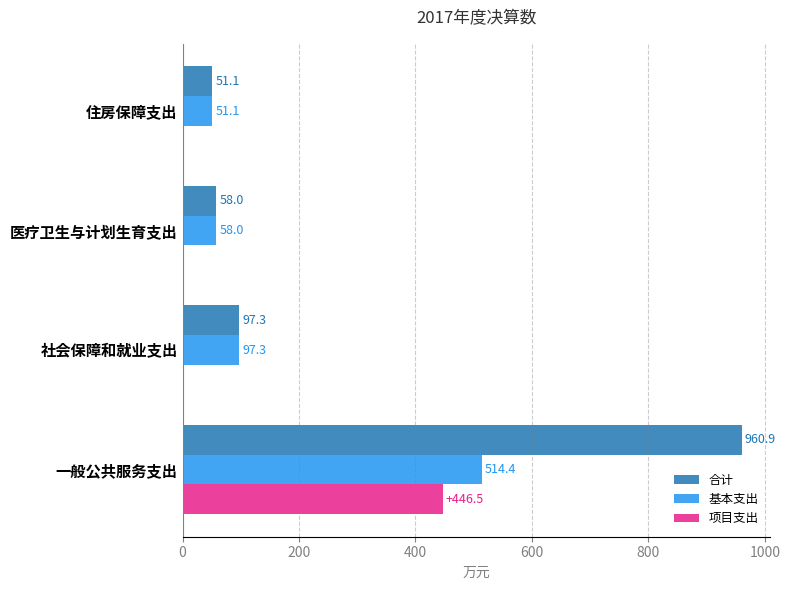

What are all the series names shown in the legend?

合计, 基本支出, 项目支出